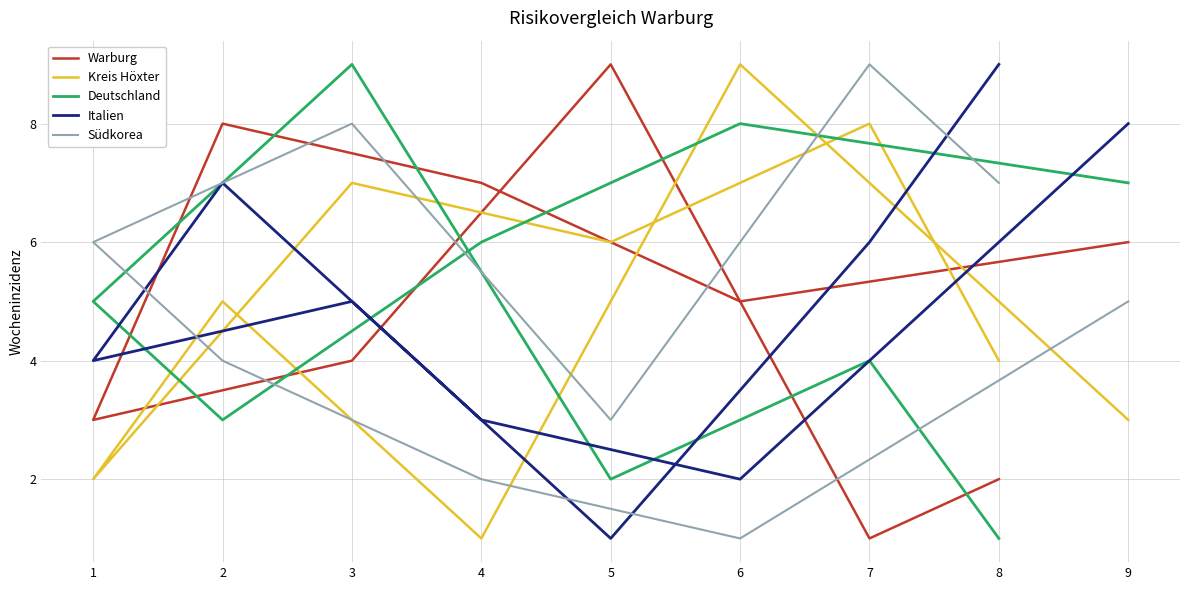

Count the Kreis Höxter values in the range 3 to 7.

5